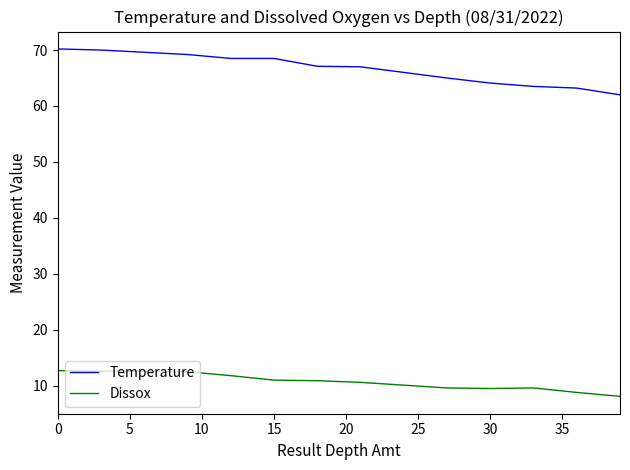

What is the greatest value displayed?

70.2